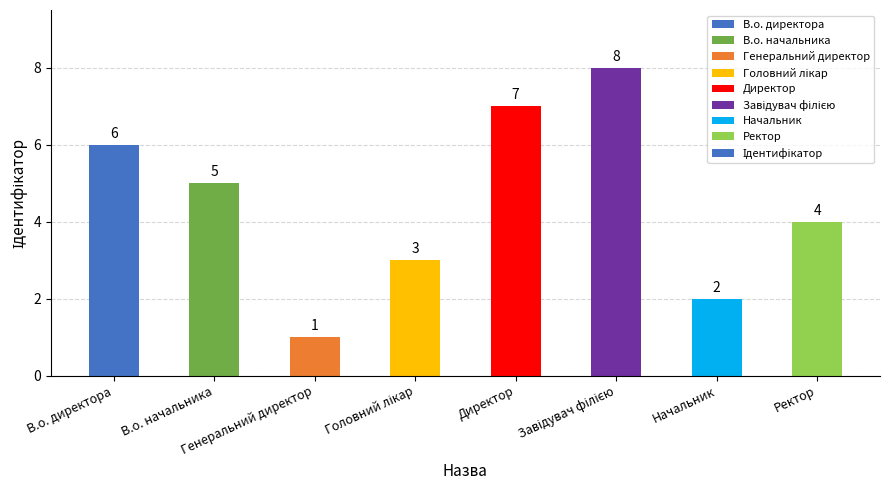

Where does the data first go above 5?

В.о. директора